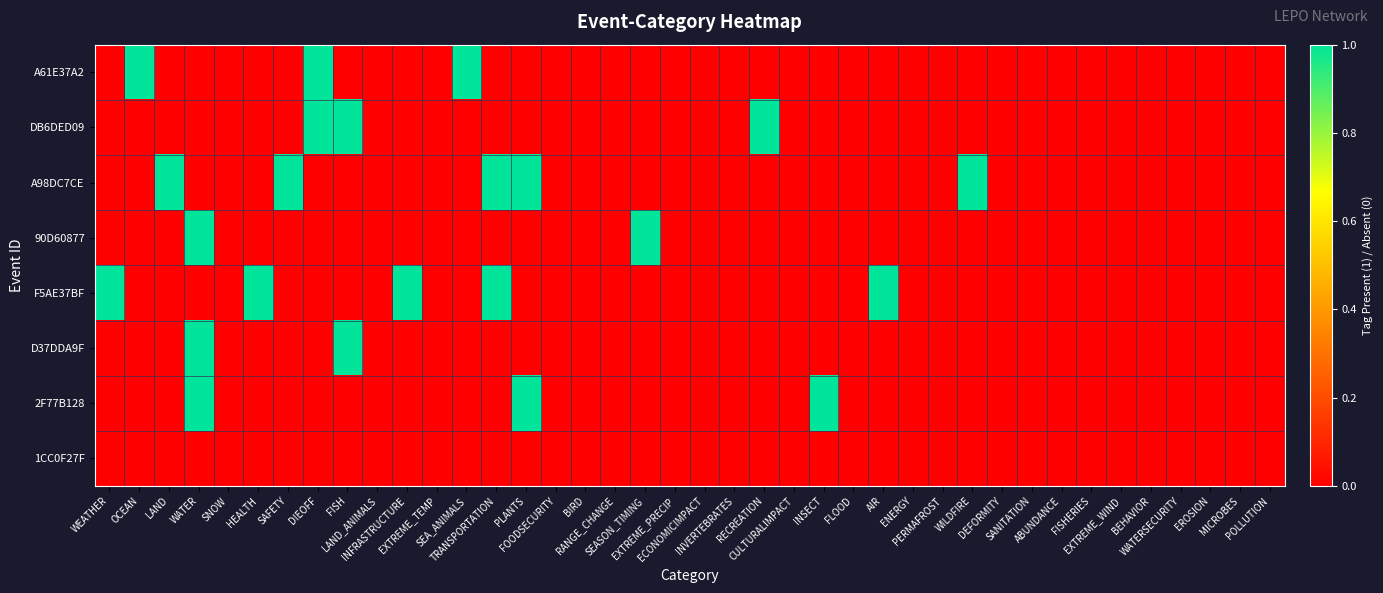

At how many categories does at least one series exceed 0?

17